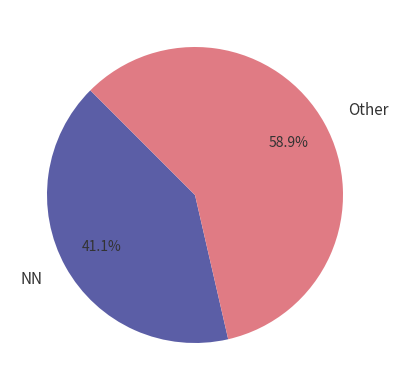

To the nearest percent, what is the difference between the largest and smallest slice percentages?

18%